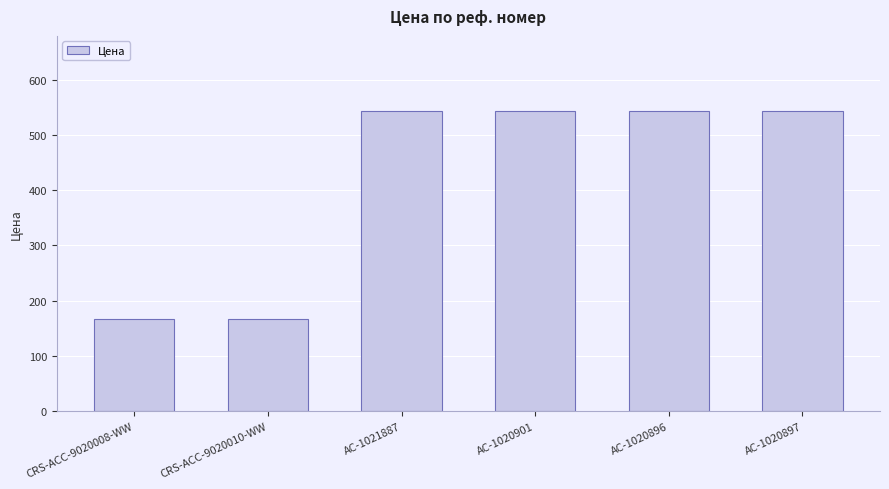

Is it true that the value at CRS-ACC-9020008-WW is 166.8?

True